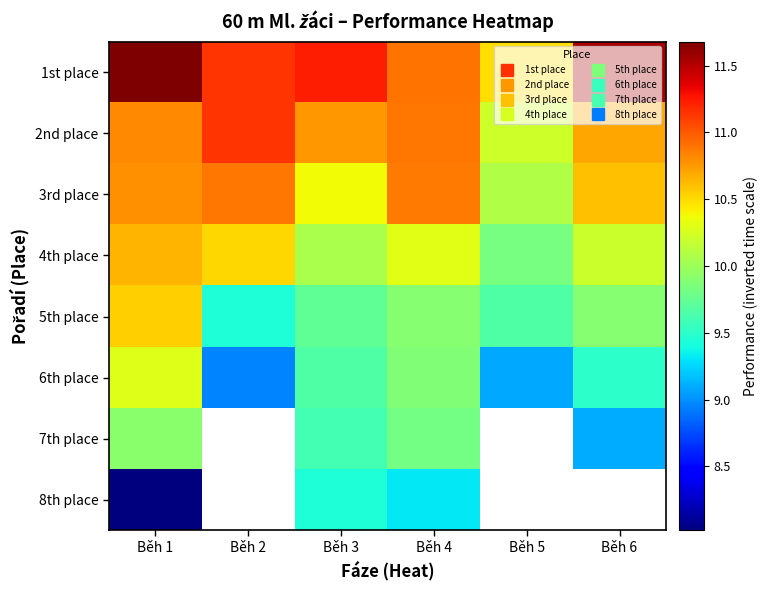

Is the value of 7th place at Běh 1 greater than the value of 1st place at Běh 5?

No